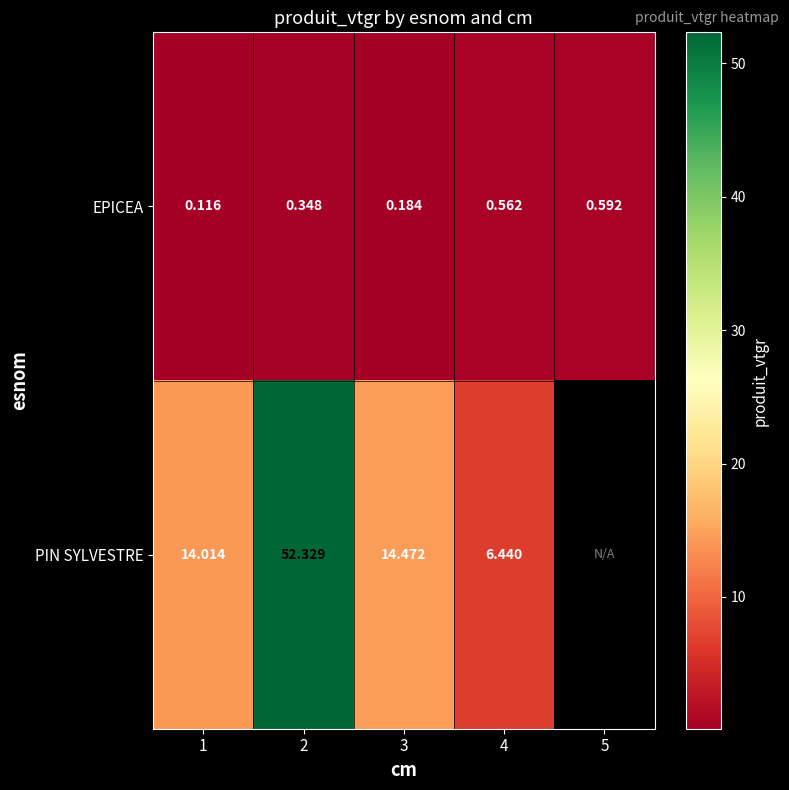

At which category does the chart reach its minimum across all series?

1